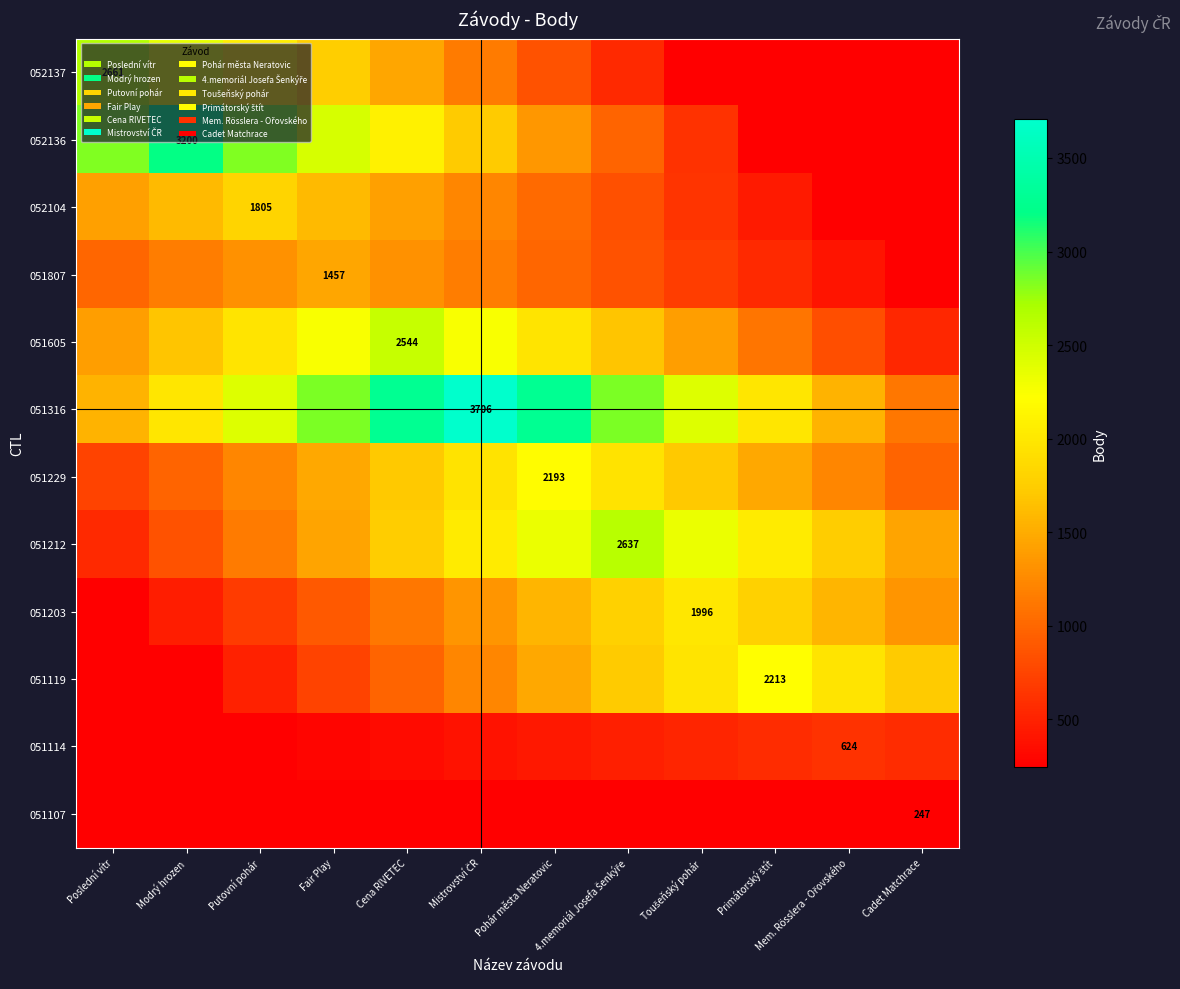

At which category is the sum across all series the highest?

Mistrovství ČR